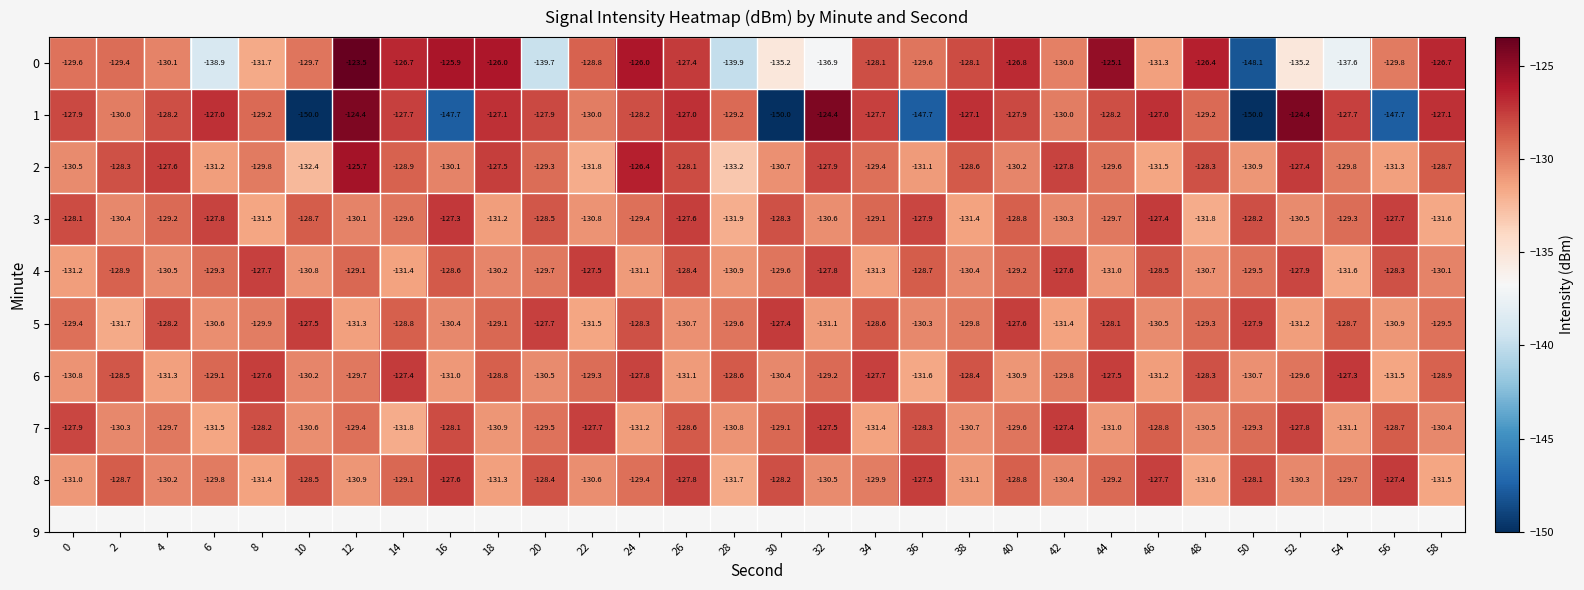

Rank the series at 8 from lowest to highest value.

0, 3, 8, 5, 2, 1, 7, 4, 6